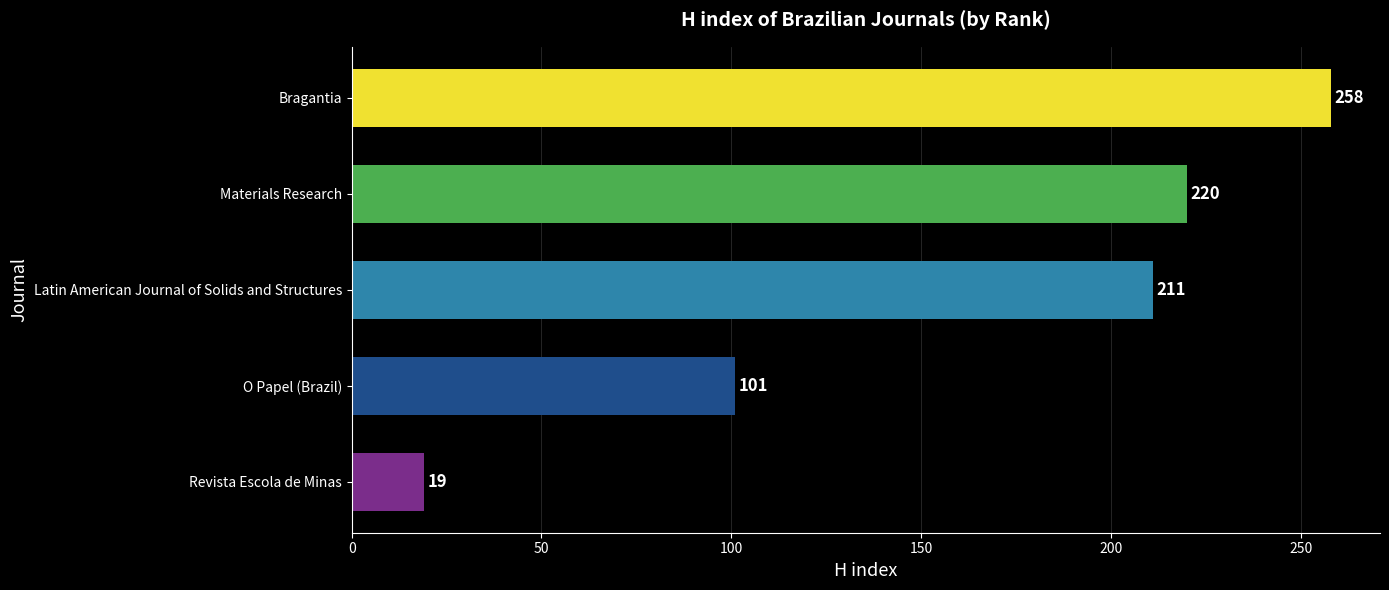

Reading bottom to top, transcribe all the data shown in this chart.

Revista Escola de Minas=19	O Papel (Brazil)=101	Latin American Journal of Solids and Structures=211	Materials Research=220	Bragantia=258